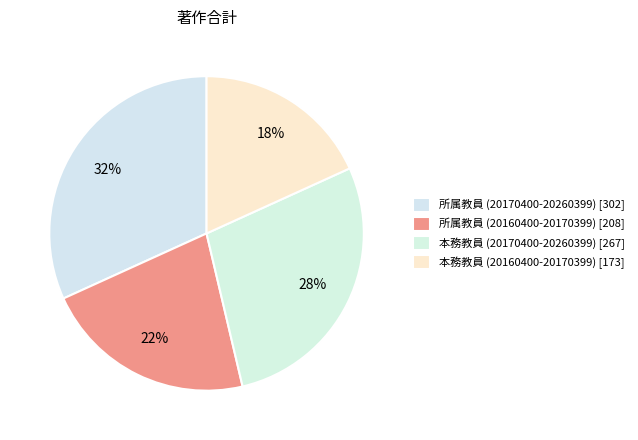

To the nearest percent, what percentage of the pie is 本務教員 (20170400-20260399)?

28%